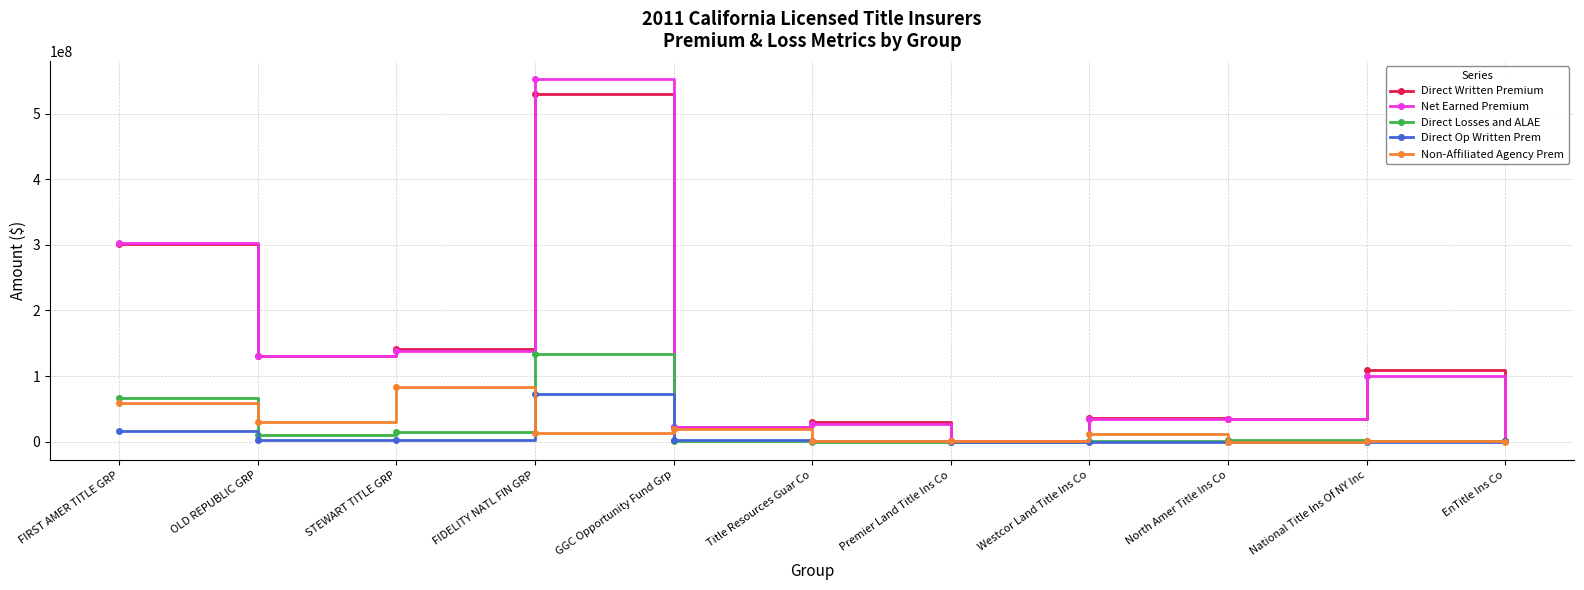

How many data points does each series have?

11